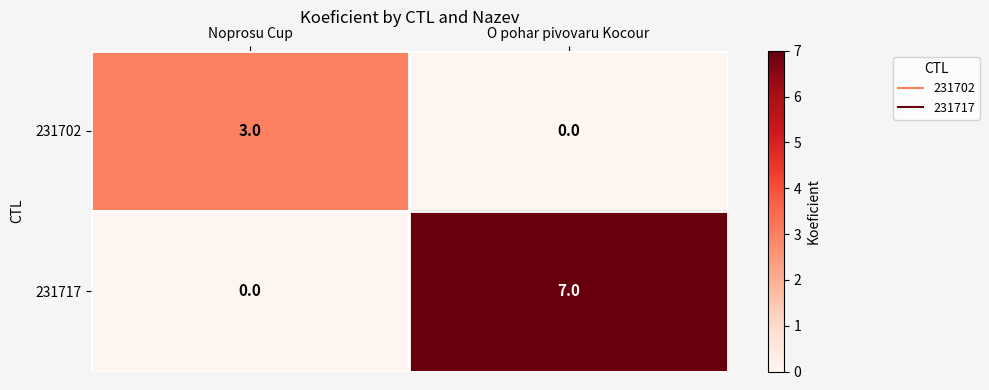

What is the greatest value displayed?

7